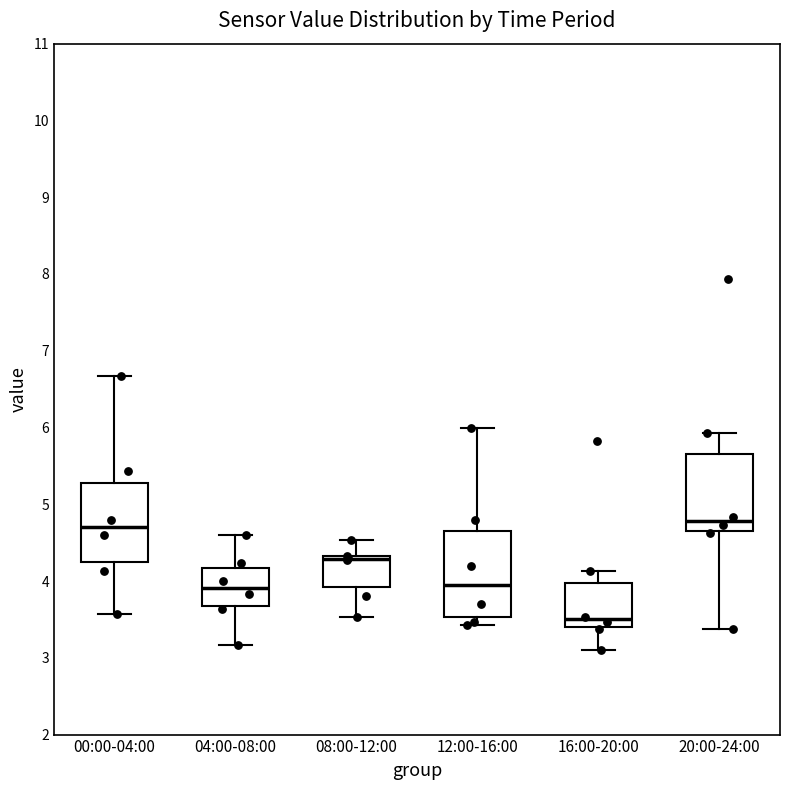

Where is the lower edge of the box for 08:00-12:00 on the y-axis? The values are not printed on the chart, so give them approximately, as read against the axis.

3.9